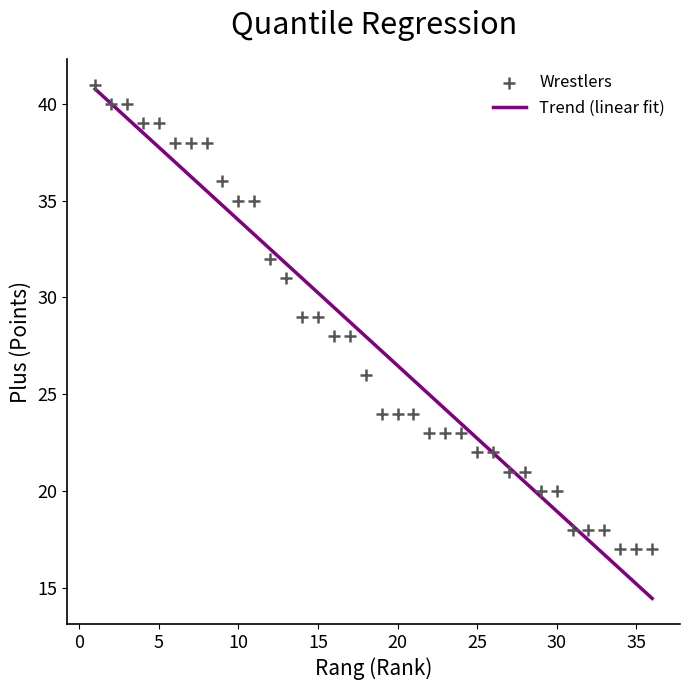

What is the range of X values (max minus min)?

35